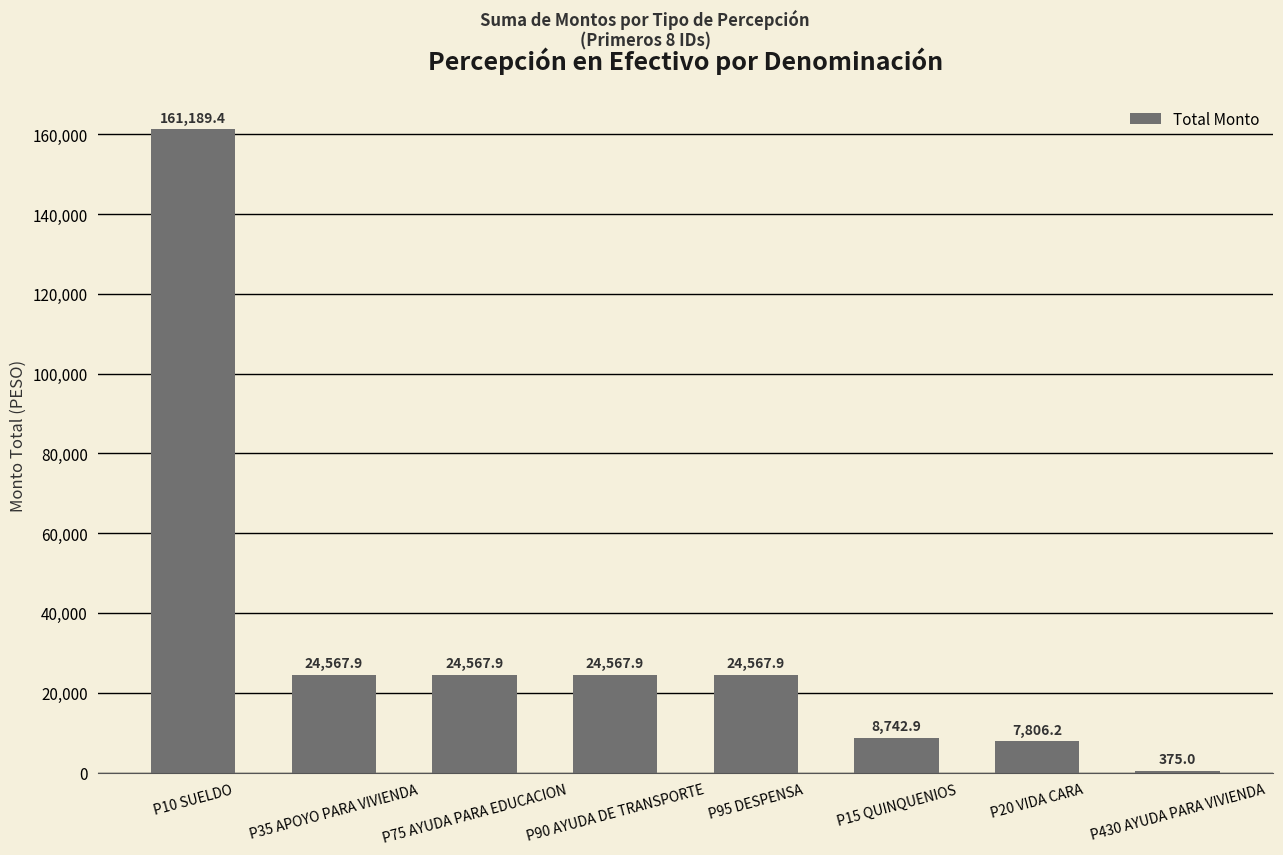

The value at P90 AYUDA DE TRANSPORTE is 5434.8. True or false?

False